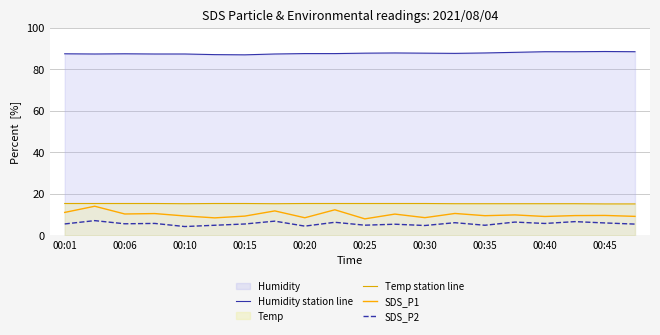

At which label does SDS_P1 first exceed 9?

00:01